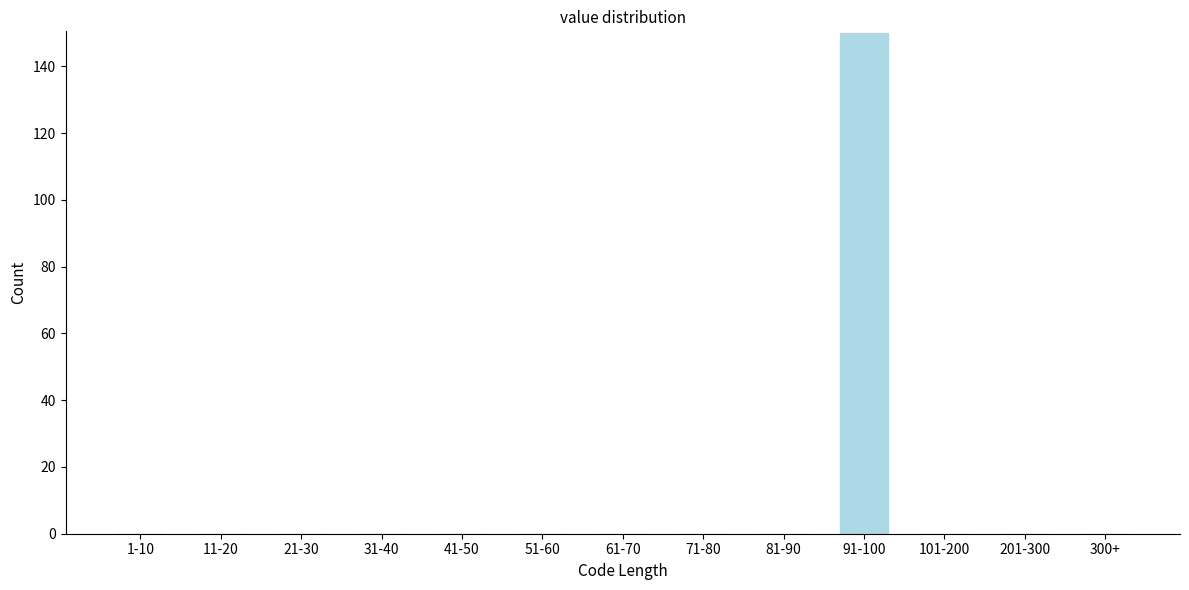

Reading left to right, transcribe all the data shown in this chart.

1-10=0	11-20=0	21-30=0	31-40=0	41-50=0	51-60=0	61-70=0	71-80=0	81-90=0	91-100=150	101-200=0	201-300=0	300+=0